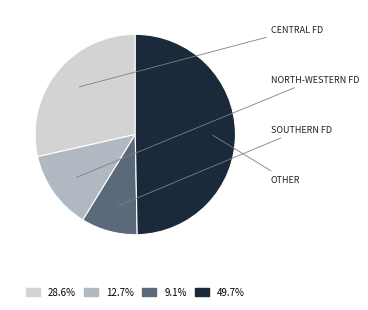

Is there a majority slice in this chart?

No